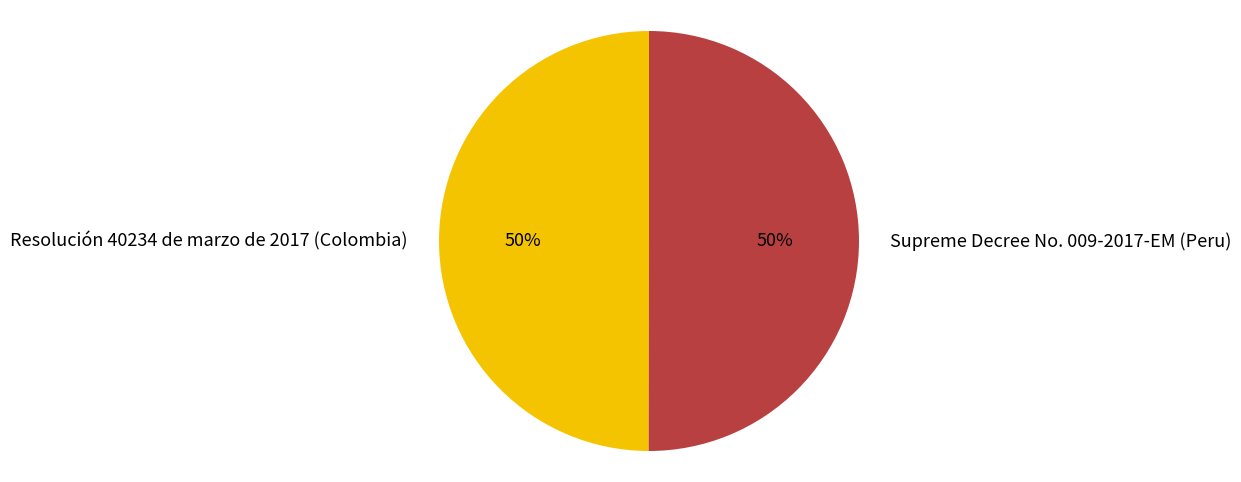

What is the ratio of the value at Resolución 40234 de marzo de 2017 (Colombia) to the value at Supreme Decree No. 009-2017-EM (Peru)?

1.0